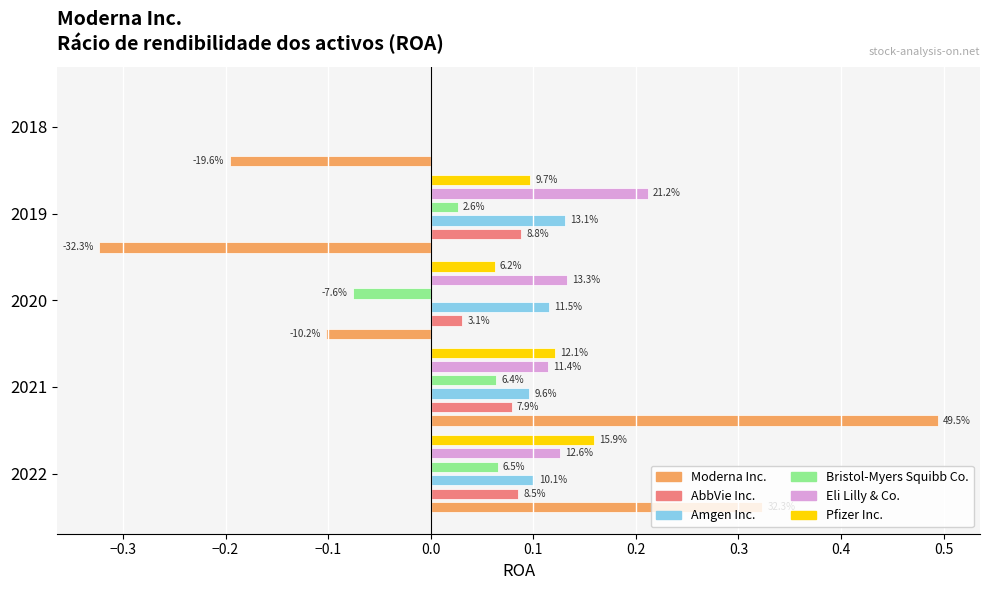

Are the bars grouped side by side (vs. stacked)?

Yes